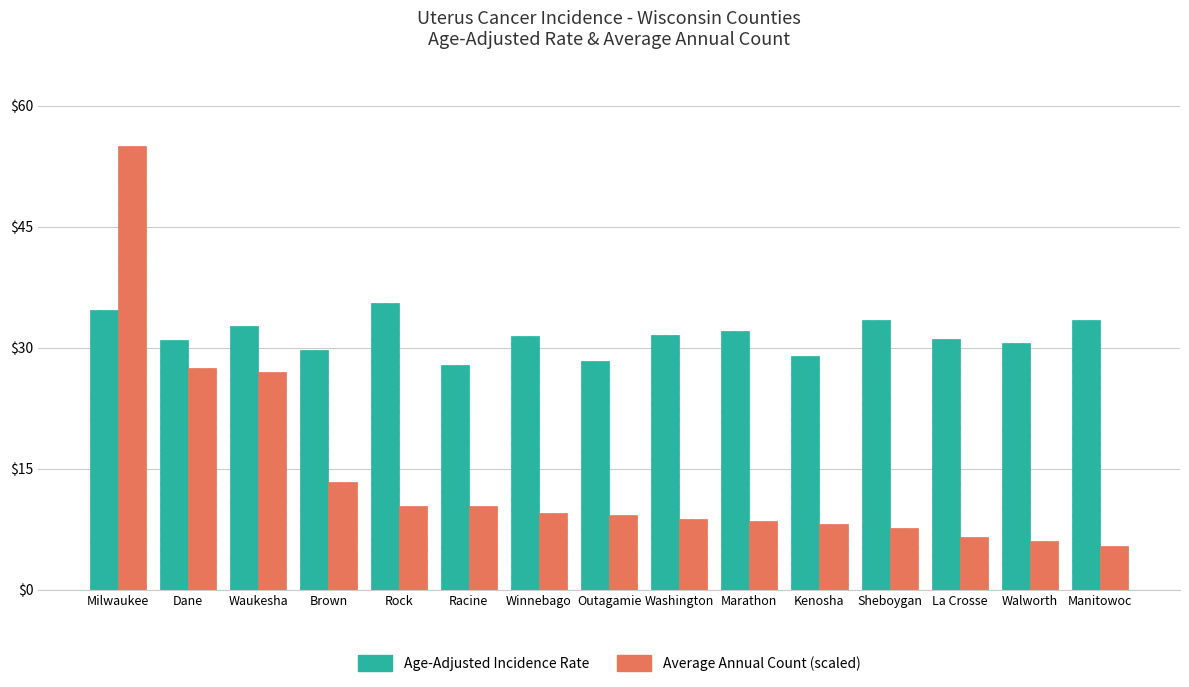

What are all the series names shown in the legend?

Age-Adjusted Incidence Rate, Average Annual Count (scaled)